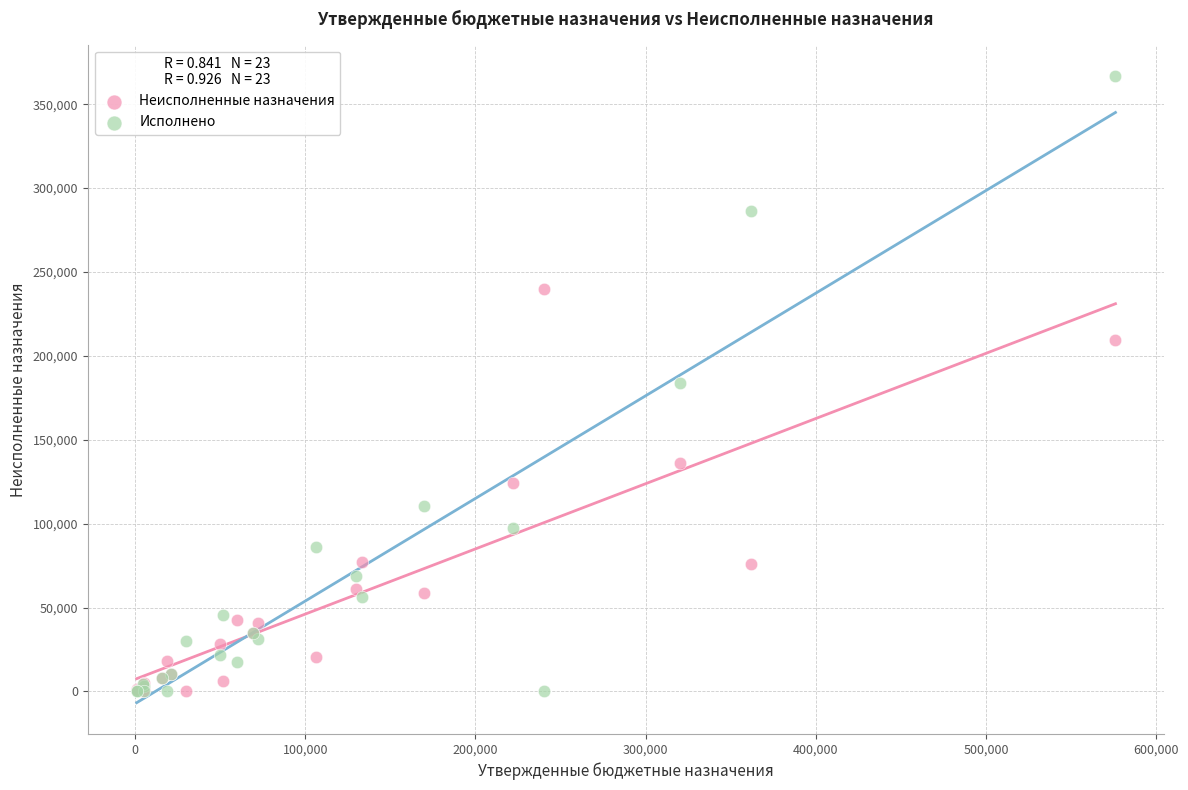

What is the X range (max minus min) for the scatter plot?

575200.0